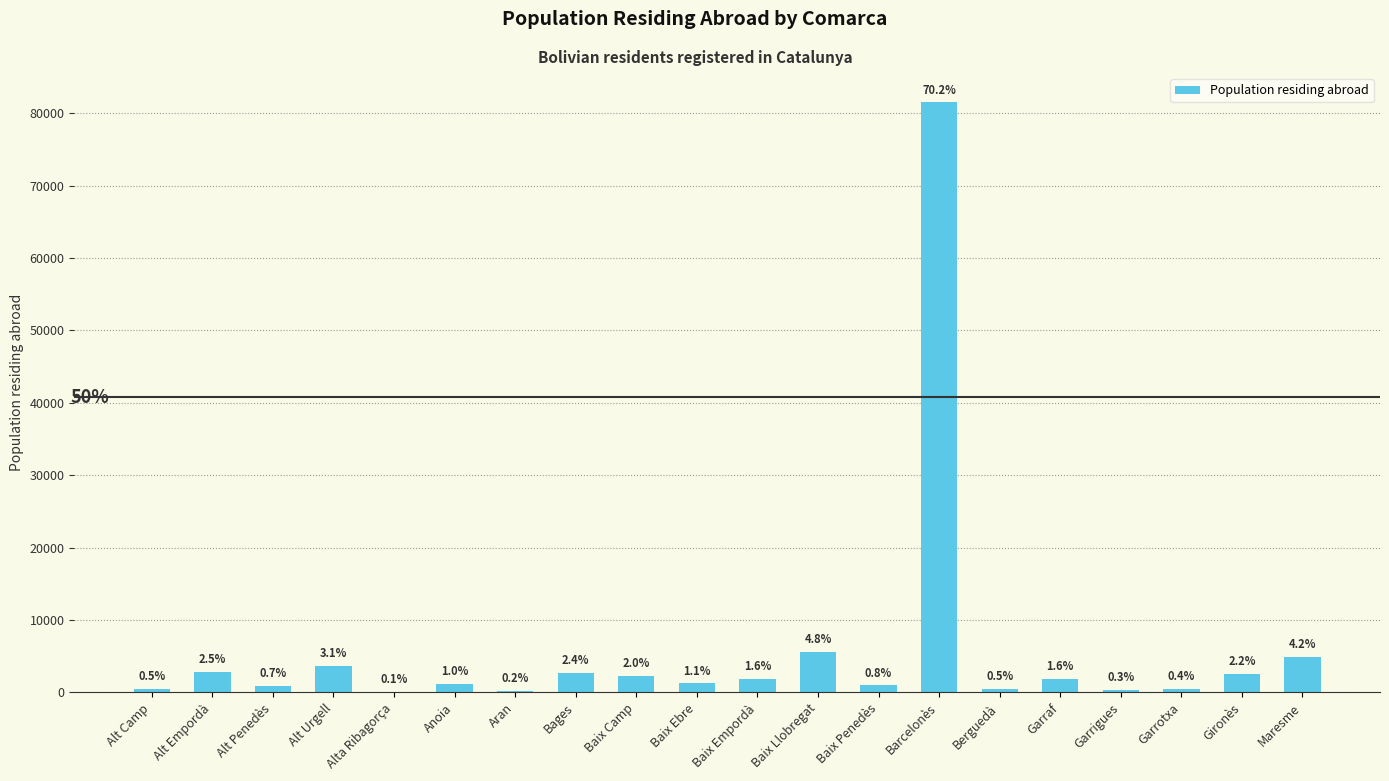

At which category does the chart reach its minimum across all series?

Alta Ribagorça